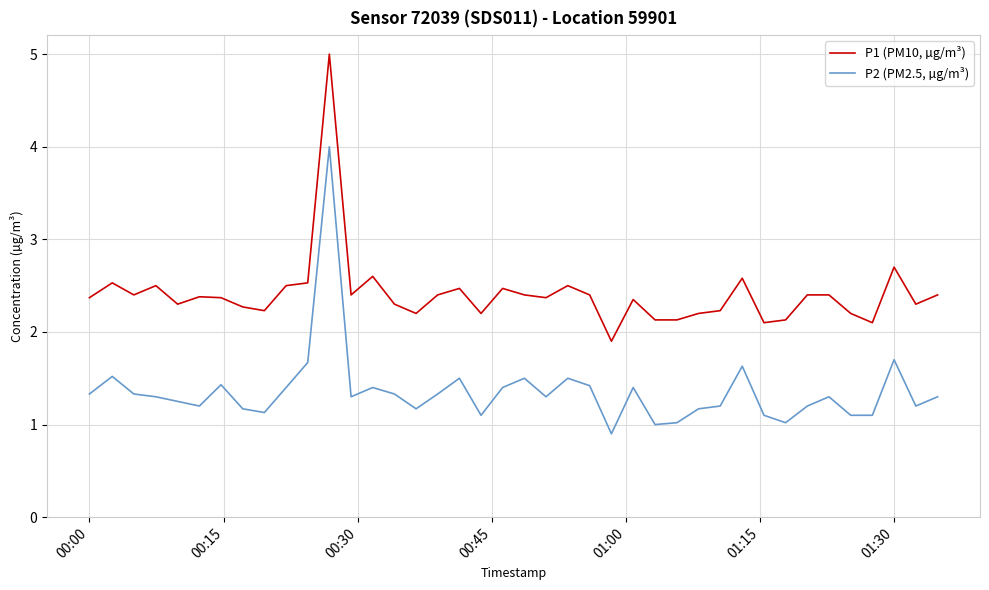

What is the smallest value displayed?

0.9